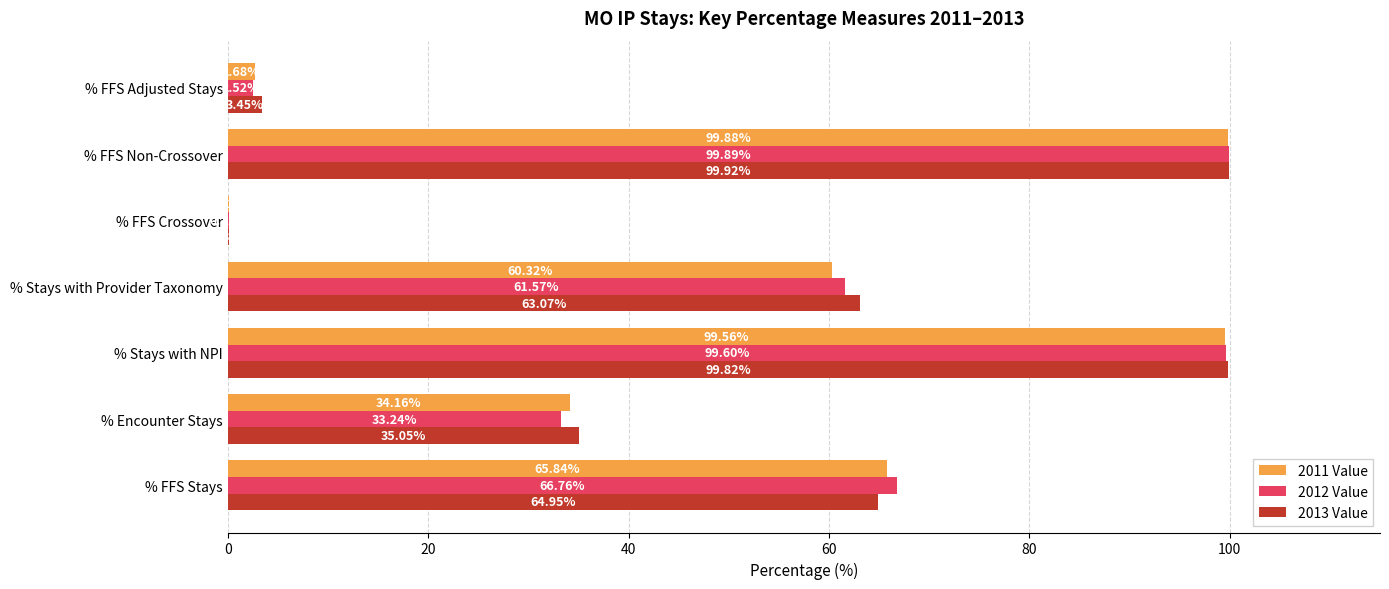

Which series has the largest total across all categories?

2013 Value